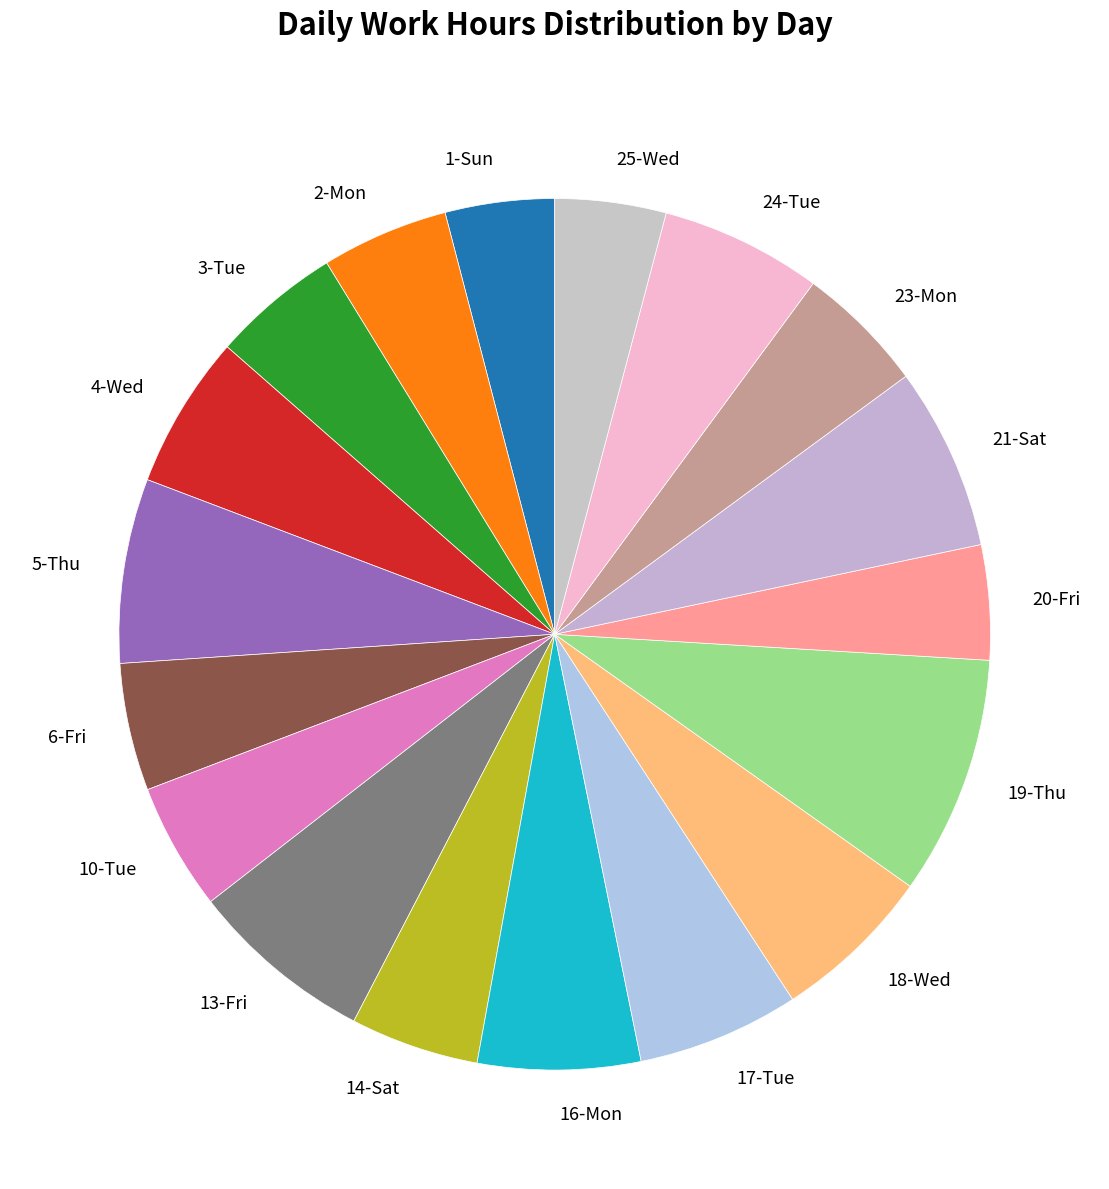

Approximately how many times larger is the value at 5-Thu compared to 20-Fri?

1.6